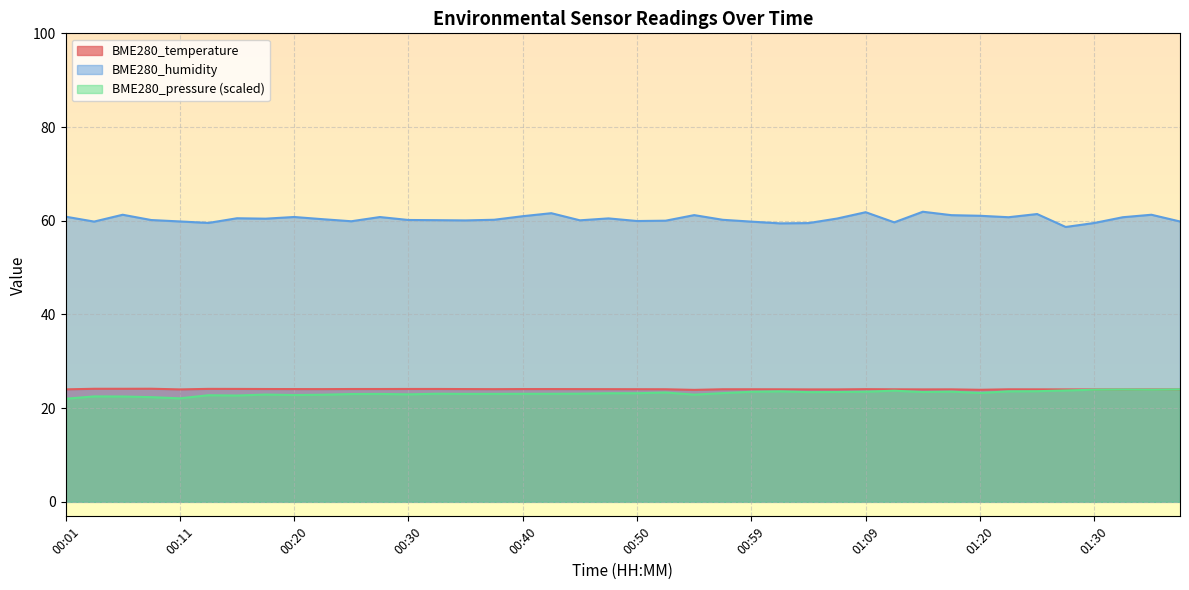

Reading left to right, what are all the values shown in this chart?

BME280_temperature: 00:01=24.0	00:03=24.1	00:06=24.1	00:08=24.1	00:11=24.0	00:13=24.1	00:15=24.1	00:18=24.1	00:20=24.1	00:23=24.1	00:25=24.1	00:28=24.1	00:30=24.1	00:32=24.1	00:35=24.1	00:37=24.1	00:40=24.1	00:42=24.1	00:45=24.1	00:47=24.1	00:50=24.0	00:52=24.0	00:55=23.9	00:57=24.0	00:59=24.0	01:02=24.0	01:04=24.0	01:07=24.0	01:09=24.1	01:12=24.0	01:14=24.0	01:17=24.0	01:20=23.9	01:22=24.0	01:25=24.0	01:28=24.0	01:30=24.0	01:33=24.0	01:36=24.0	01:38=24.0
BME280_humidity: 00:01=60.9	00:03=59.8	00:06=61.3	00:08=60.1	00:11=59.9	00:13=59.5	00:15=60.5	00:18=60.4	00:20=60.8	00:23=60.3	00:25=59.9	00:28=60.8	00:30=60.2	00:32=60.1	00:35=60.1	00:37=60.2	00:40=61.0	00:42=61.6	00:45=60.1	00:47=60.5	00:50=59.9	00:52=60.0	00:55=61.2	00:57=60.2	00:59=59.8	01:02=59.4	01:04=59.5	01:07=60.5	01:09=61.8	01:12=59.7	01:14=61.9	01:17=61.2	01:20=61.1	01:22=60.8	01:25=61.4	01:28=58.7	01:30=59.5	01:33=60.8	01:36=61.3	01:38=59.8
BME280_pressure: 00:01=22.0	00:03=22.5	00:06=22.5	00:08=22.3	00:11=22.1	00:13=22.8	00:15=22.7	00:18=22.9	00:20=22.8	00:23=22.9	00:25=23.0	00:28=23.0	00:30=22.9	00:32=23.1	00:35=23.0	00:37=23.0	00:40=23.1	00:42=23.1	00:45=23.1	00:47=23.2	00:50=23.2	00:52=23.3	00:55=22.9	00:57=23.2	00:59=23.5	01:02=23.6	01:04=23.4	01:07=23.4	01:09=23.5	01:12=23.7	01:14=23.4	01:17=23.5	01:20=23.2	01:22=23.6	01:25=23.6	01:28=23.8	01:30=23.9	01:33=24.0	01:36=23.9	01:38=24.0